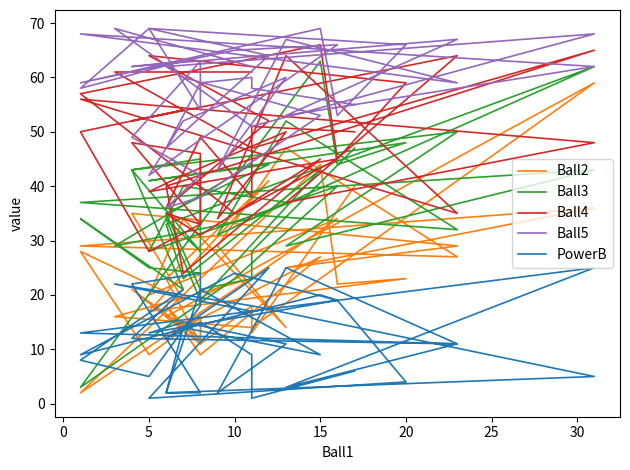

At which label is Ball5 closest to 52?

25